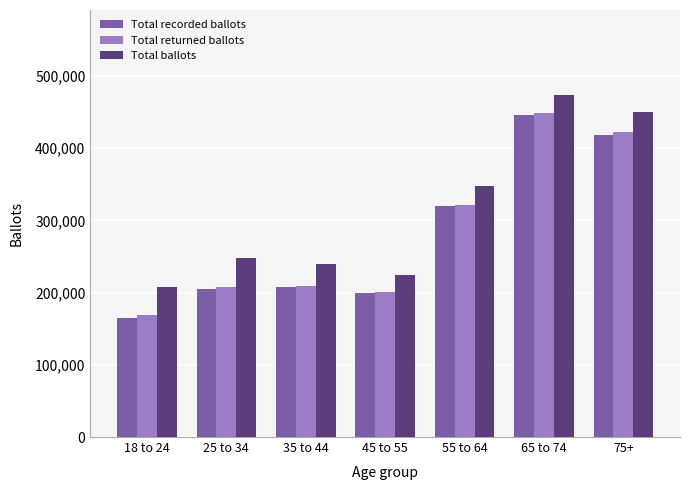

Which series has the largest total across all categories?

Total ballots